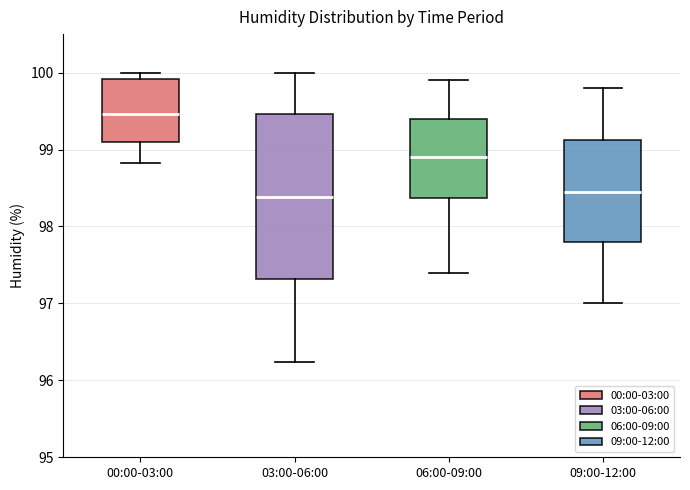

Comparing the boxes themselves (not the whiskers), which one is the tallest?

03:00-06:00